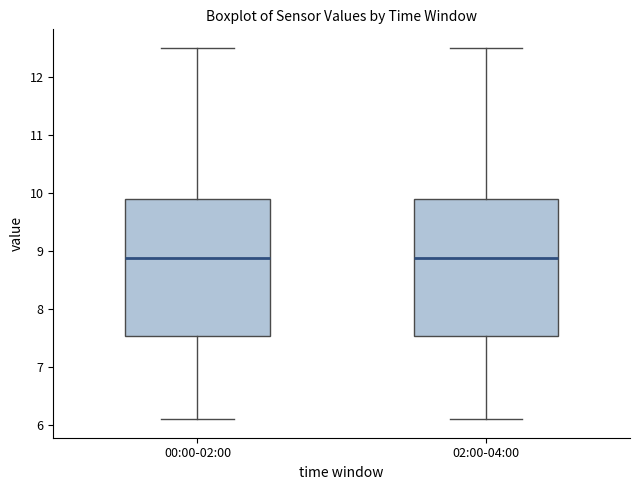

Reading left to right, transcribe this box plot: for each box, give where its median line is, the range the box spans, and where its two whiskers end, as read against the y-axis. The values are not printed on the chart, so give them approximately, as read against the axis.

00:00-02:00: median 8.9, box 7.5 to 9.9, whiskers 6.1 to 12.5
02:00-04:00: median 8.9, box 7.5 to 9.9, whiskers 6.1 to 12.5